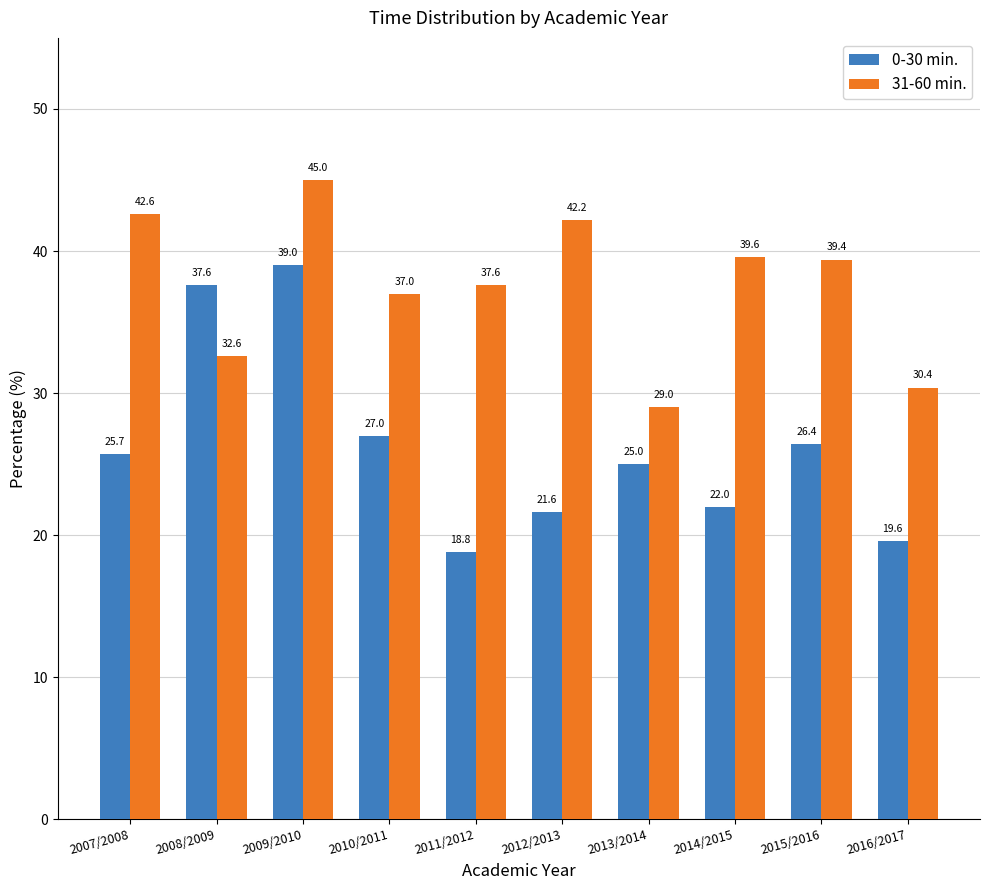

What is the sum of the 31-60 min. values at 2013/2014 and 2014/2015?

68.6